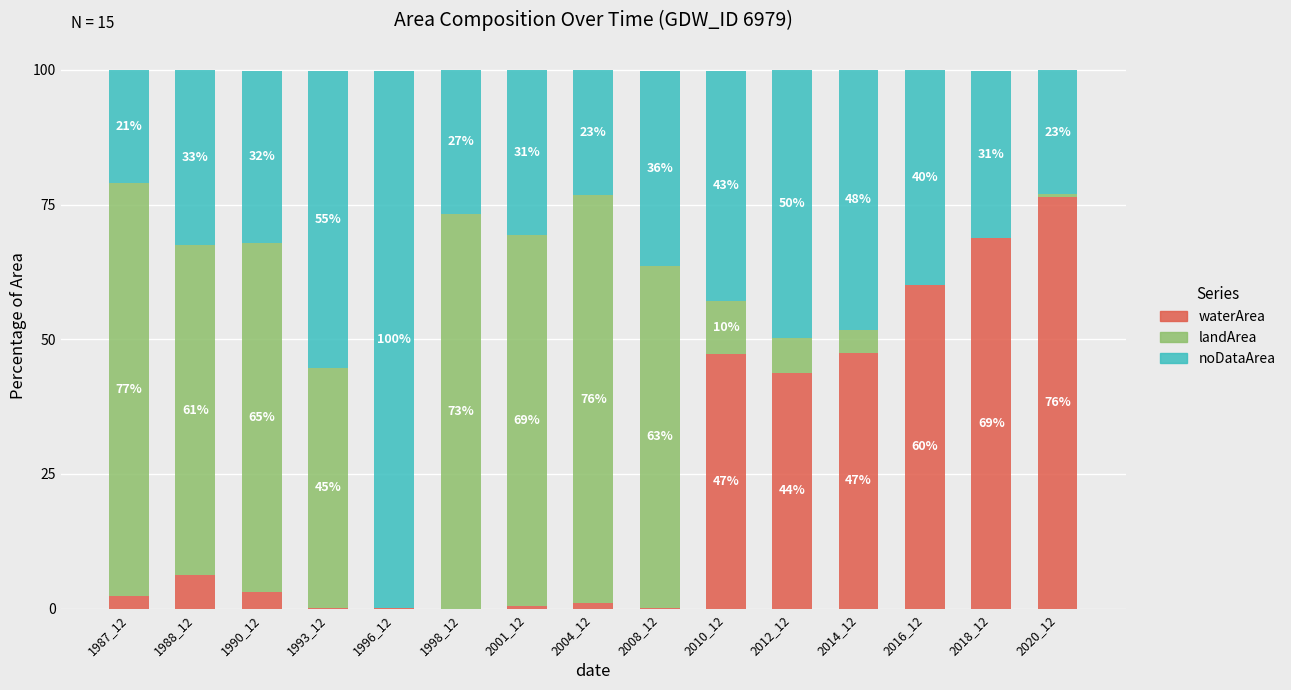

The waterArea series shows 47.3 at 2010_12. True or false?

True